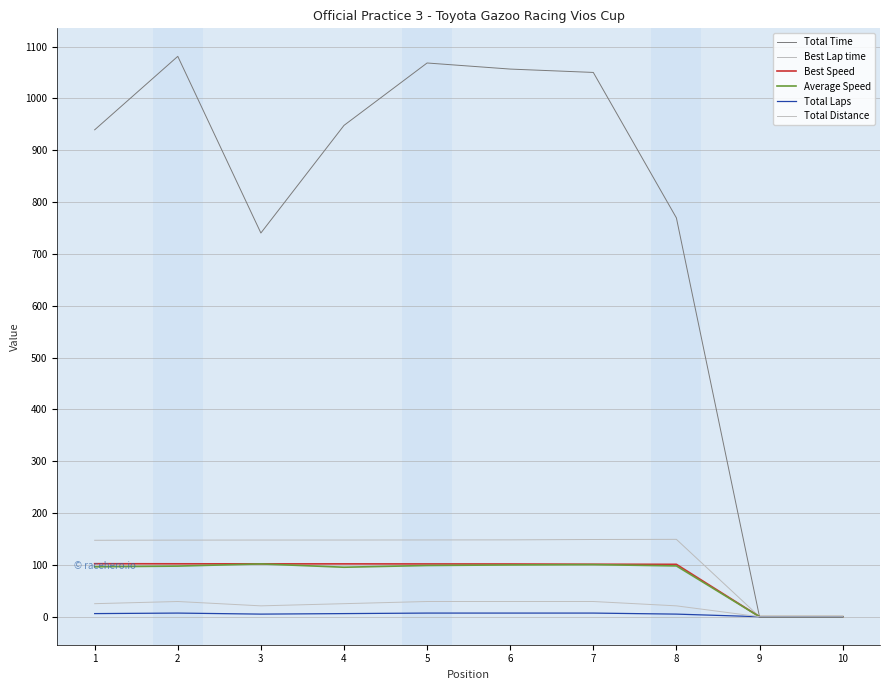

Does the chart display data point markers on the line(s)?

No